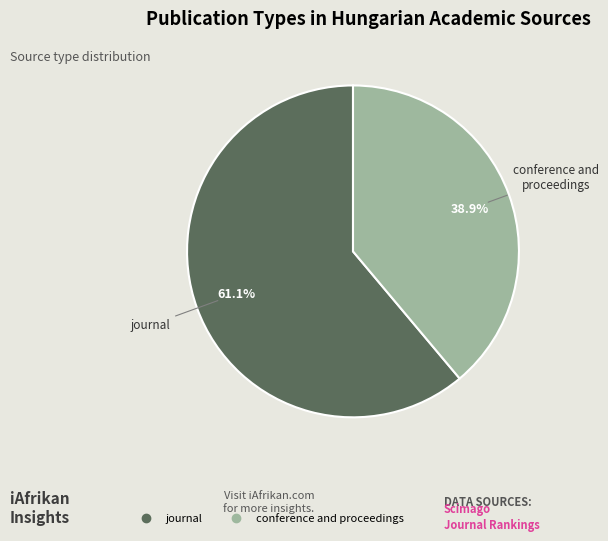

What is the ratio of the value at journal to the value at conference and proceedings?

1.6